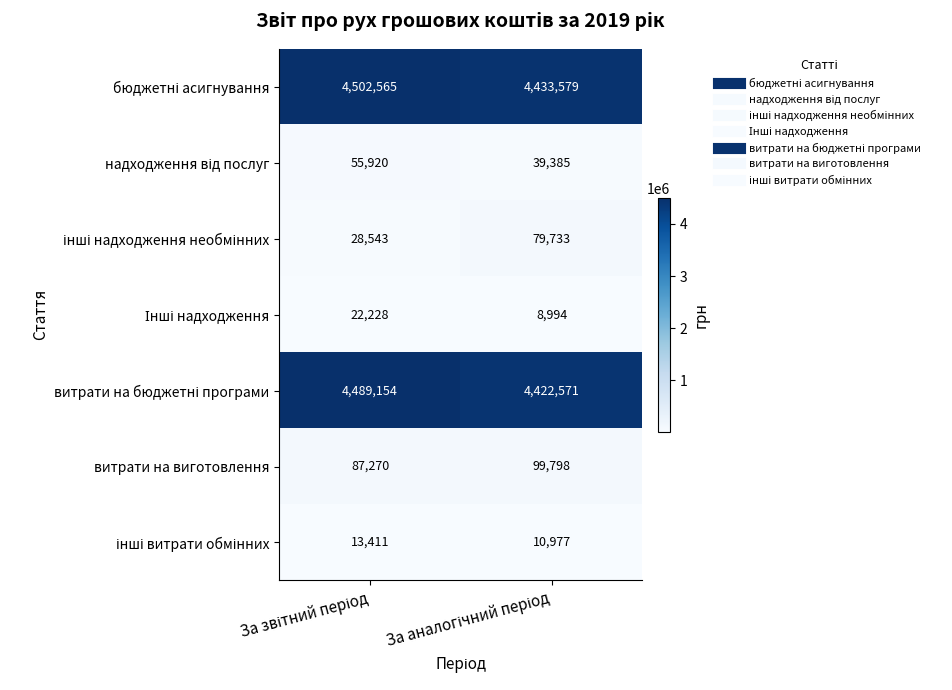

Which has a higher value, За звітний період or За аналогічний період?

За звітний період